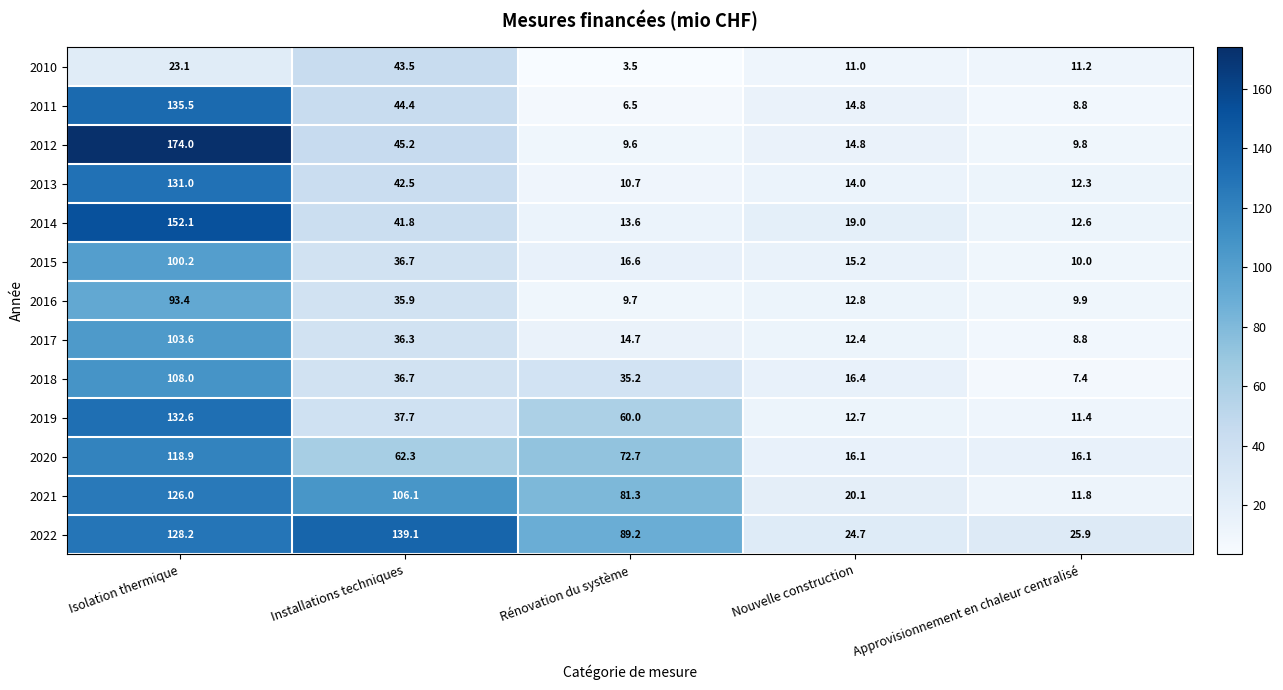

Which series has the largest total across all categories?

2022